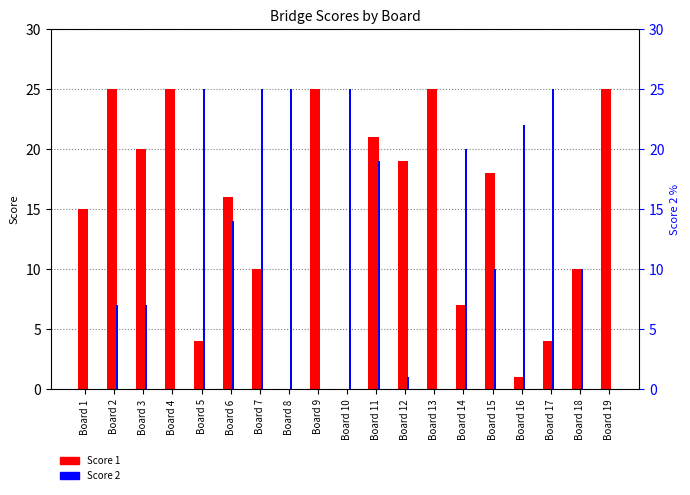

Does the chart contain stacked bars?

No